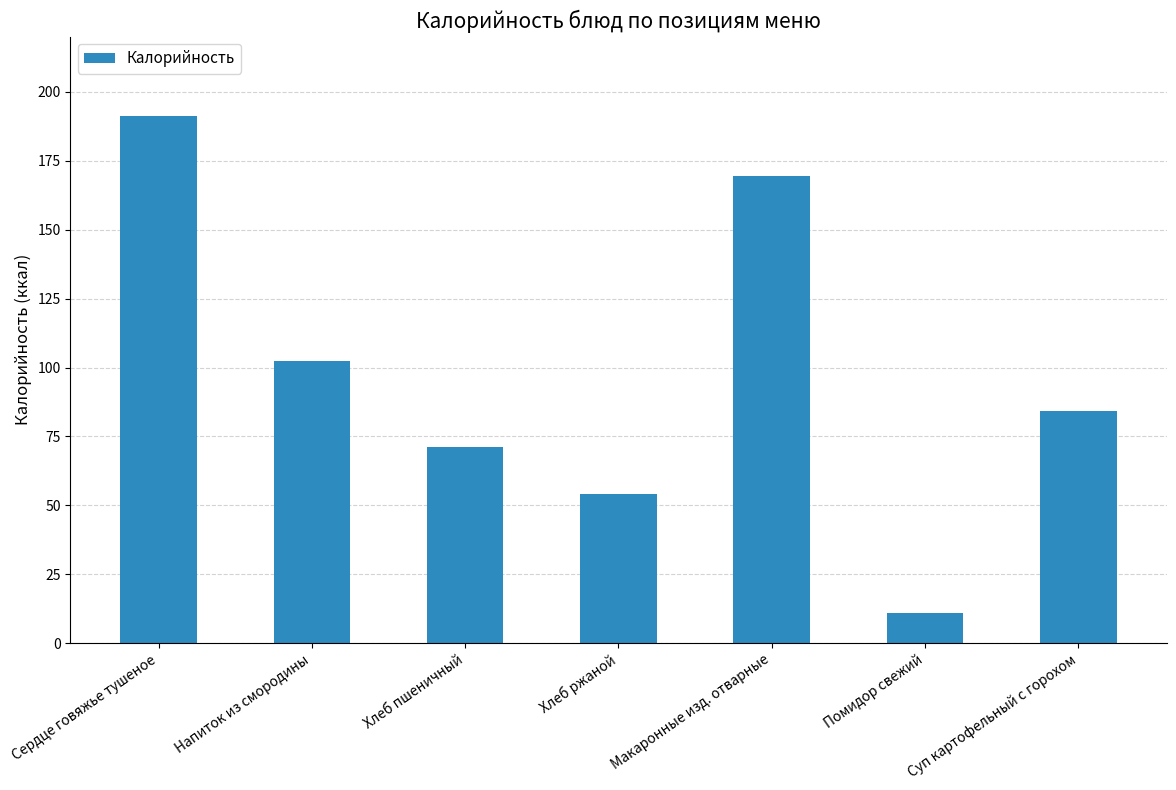

What is the label of the 1st bar from the left?

Сердце говяжье тушеное